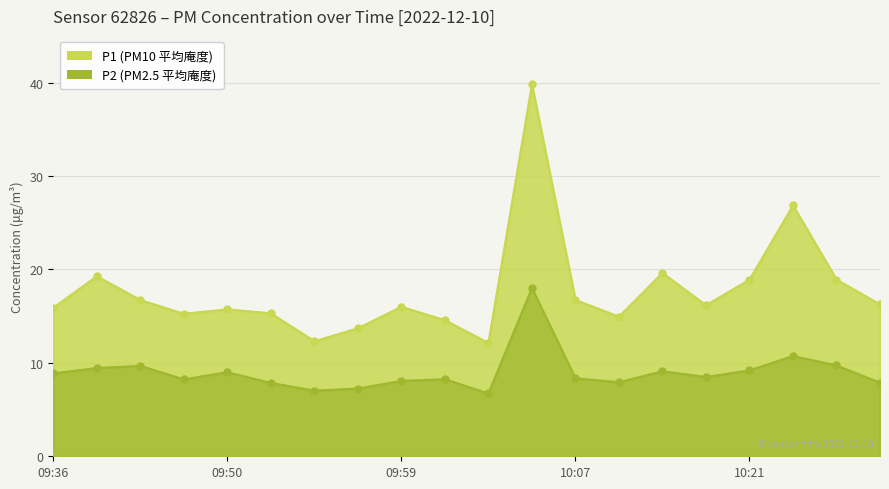

Does the chart display data point markers on the line(s)?

Yes